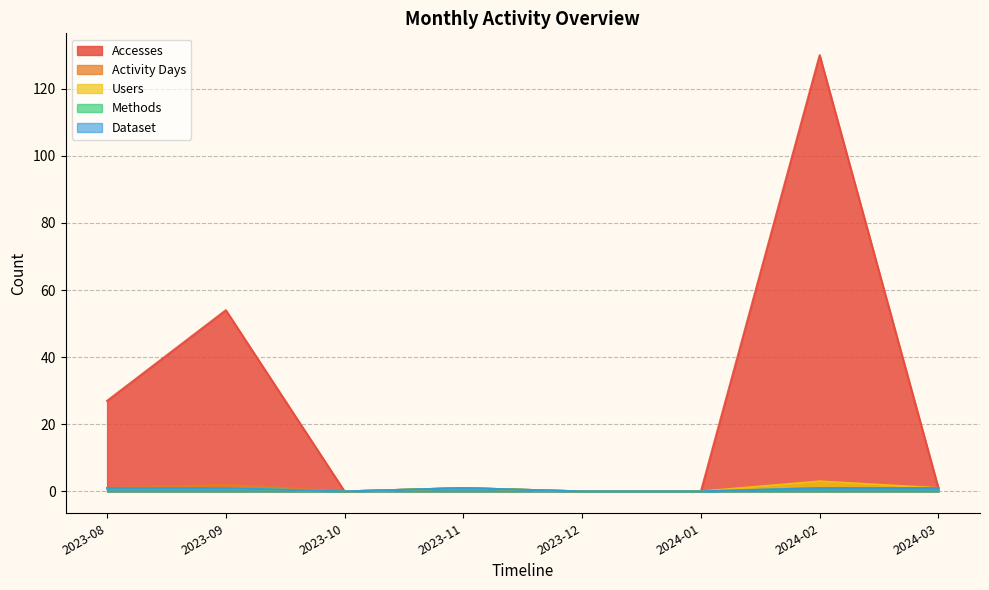

True or false: Accesses and Users cross at least once.

False